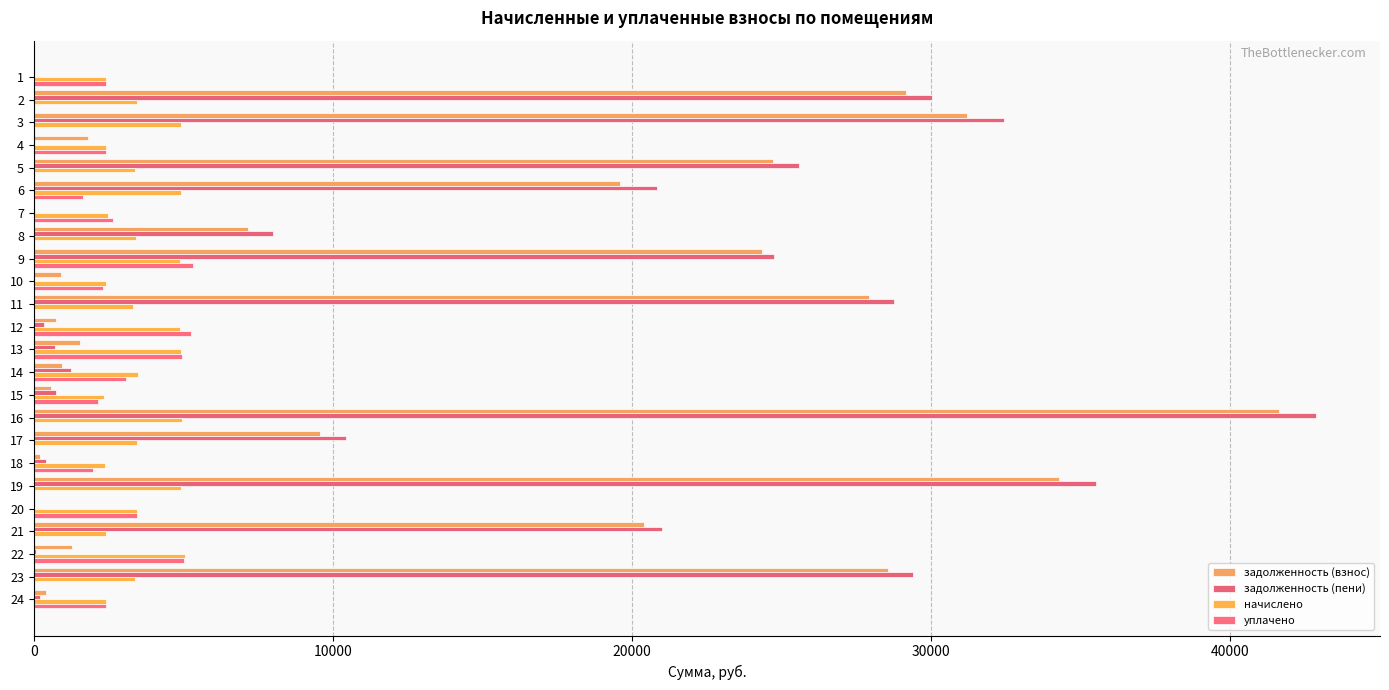

What is the average value of the начислено series?

3592.9